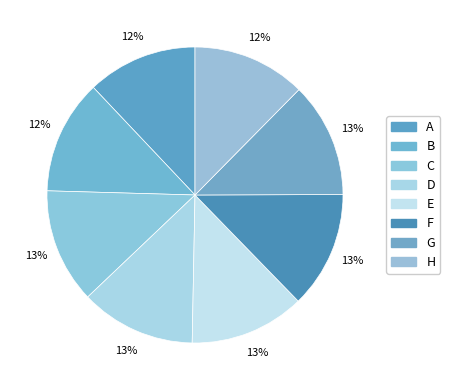

How many slices are in this pie chart?

8